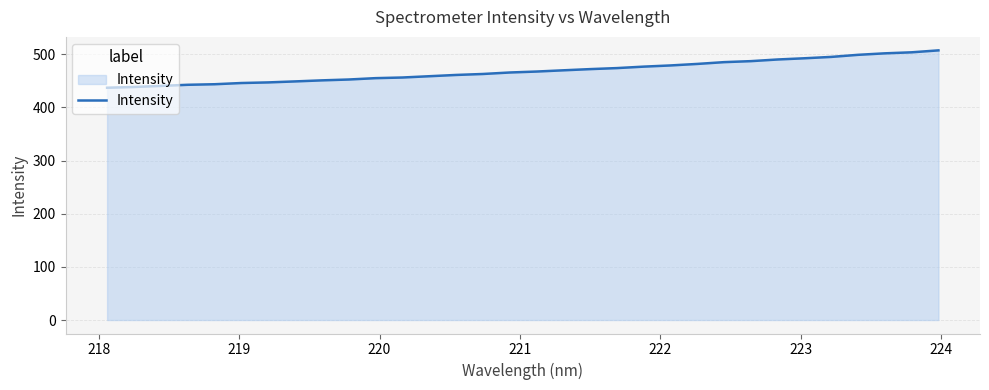

What is the maximum value shown in the chart?

507.2